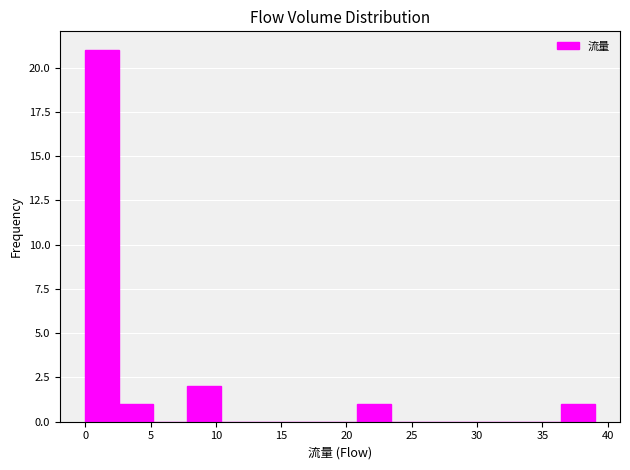

How tall is the bar that spans 36.4 to 39.0 on the x-axis? Neither the bar edges nor the heights are printed on the chart, so give them approximately, as read against the axes.

1